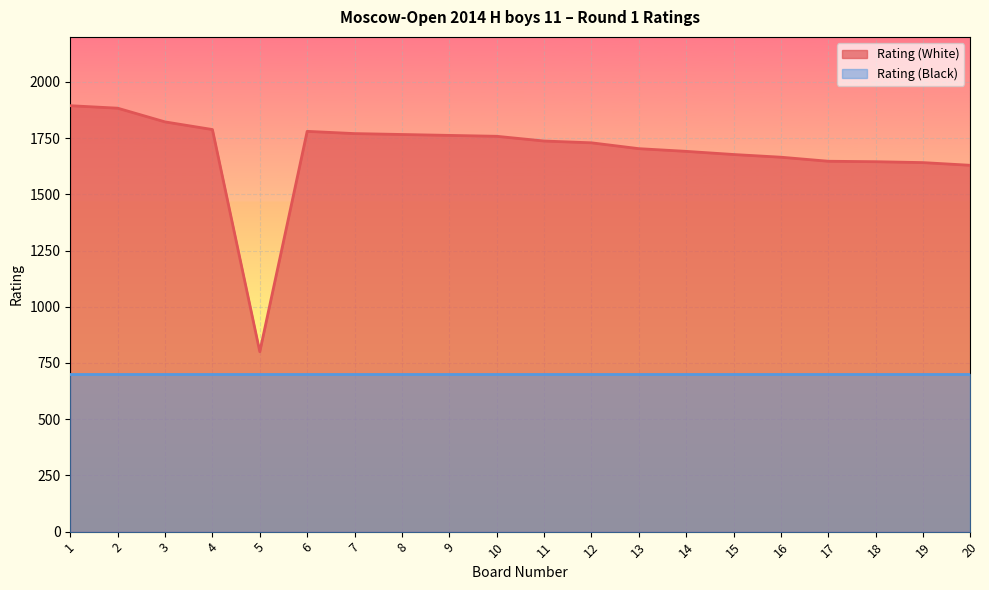

What is the maximum value shown in the chart?

1894